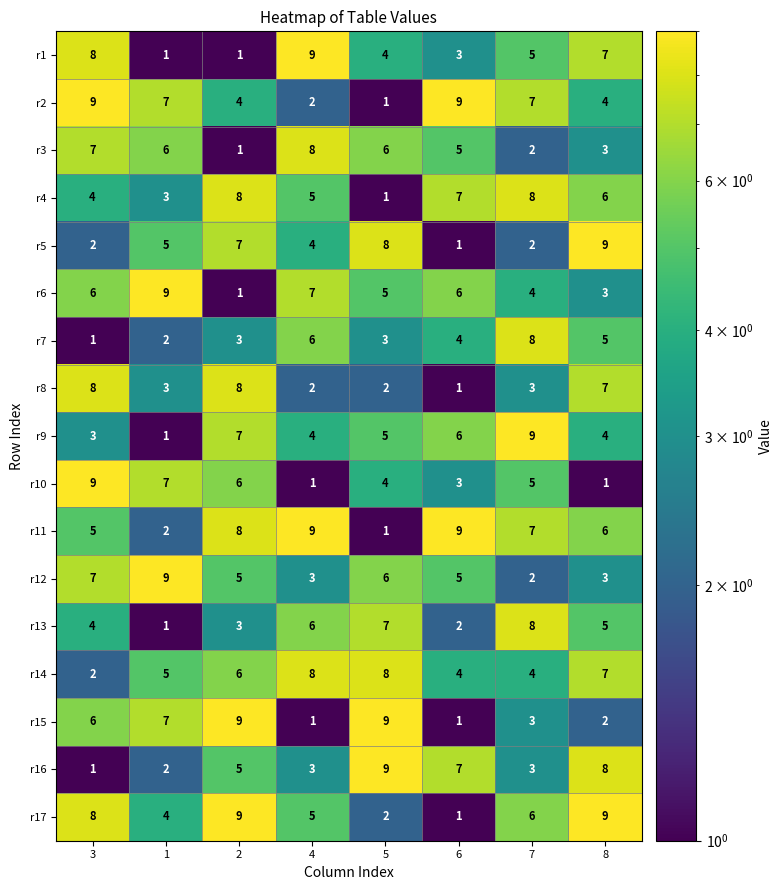

Is it true that r7 equals 3 at 5?

True